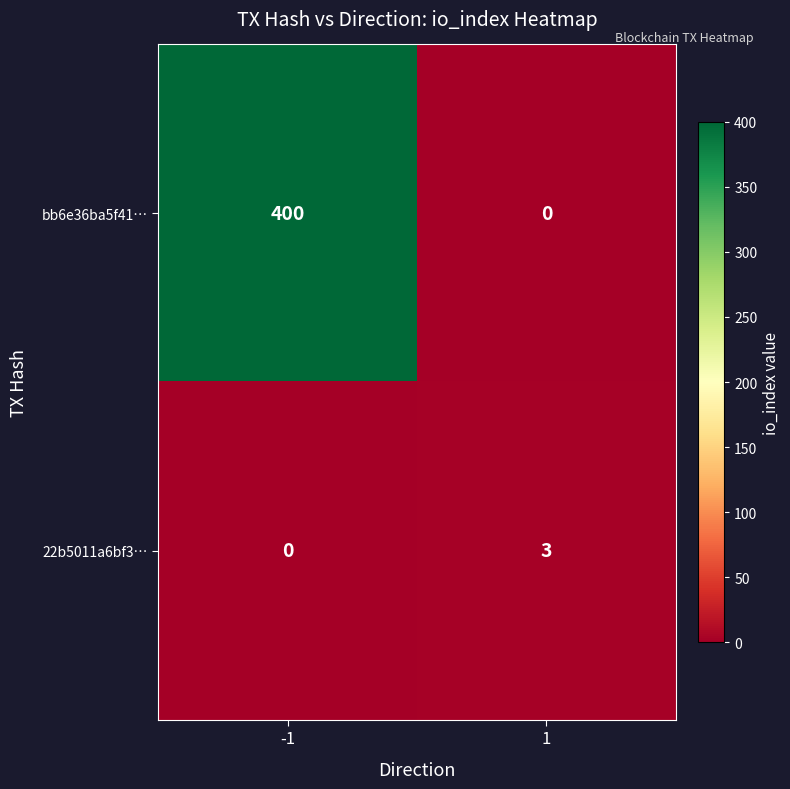

Reading right to left, transcribe all the data shown in this chart.

bb6e36ba5f41…: 0	400
22b5011a6bf3…: 3	0